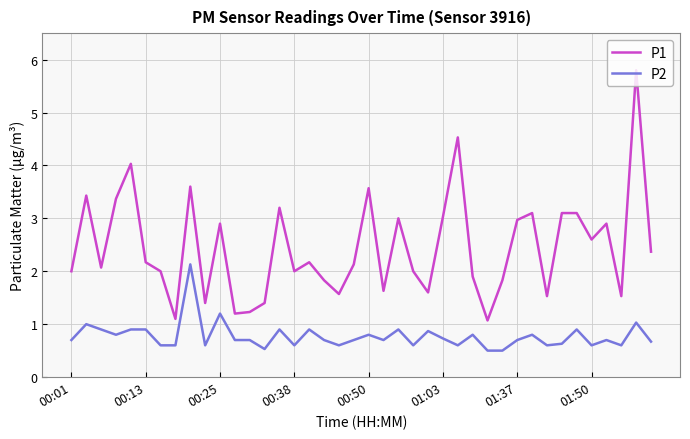

What is the difference between the maximum and minimum values in the P2 series?

1.6